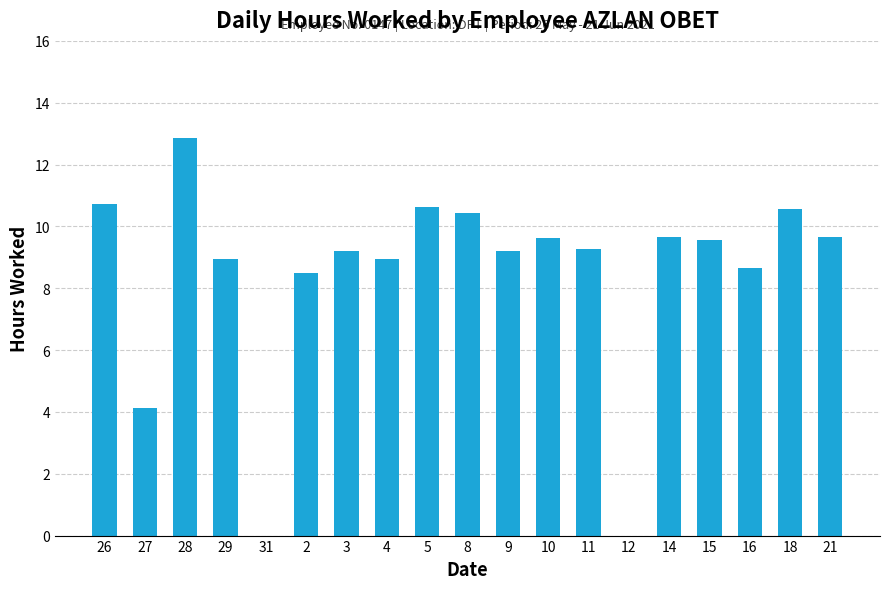

True or false: the data shows 4.1 at 27.

True